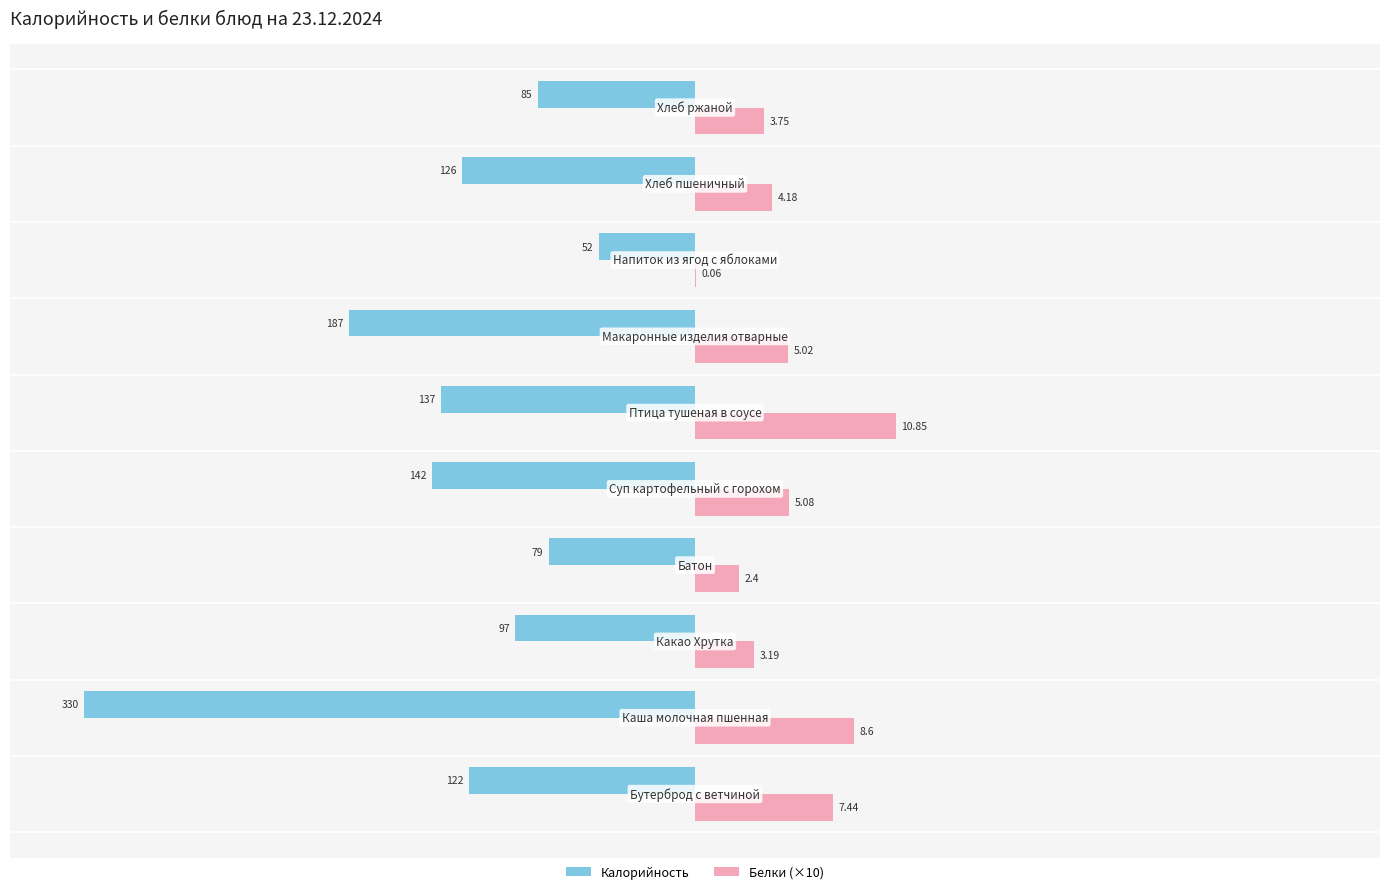

Reading left to right, list all the values displayed in this chart.

Калорийность: -122.0	-330.0	-97.0	-79.0	-142.0	-137.0	-187.0	-52.0	-126.0	-85.0
Белки (×10): 74.4	86.0	31.9	24.0	50.8	108.5	50.2	0.6	41.8	37.5